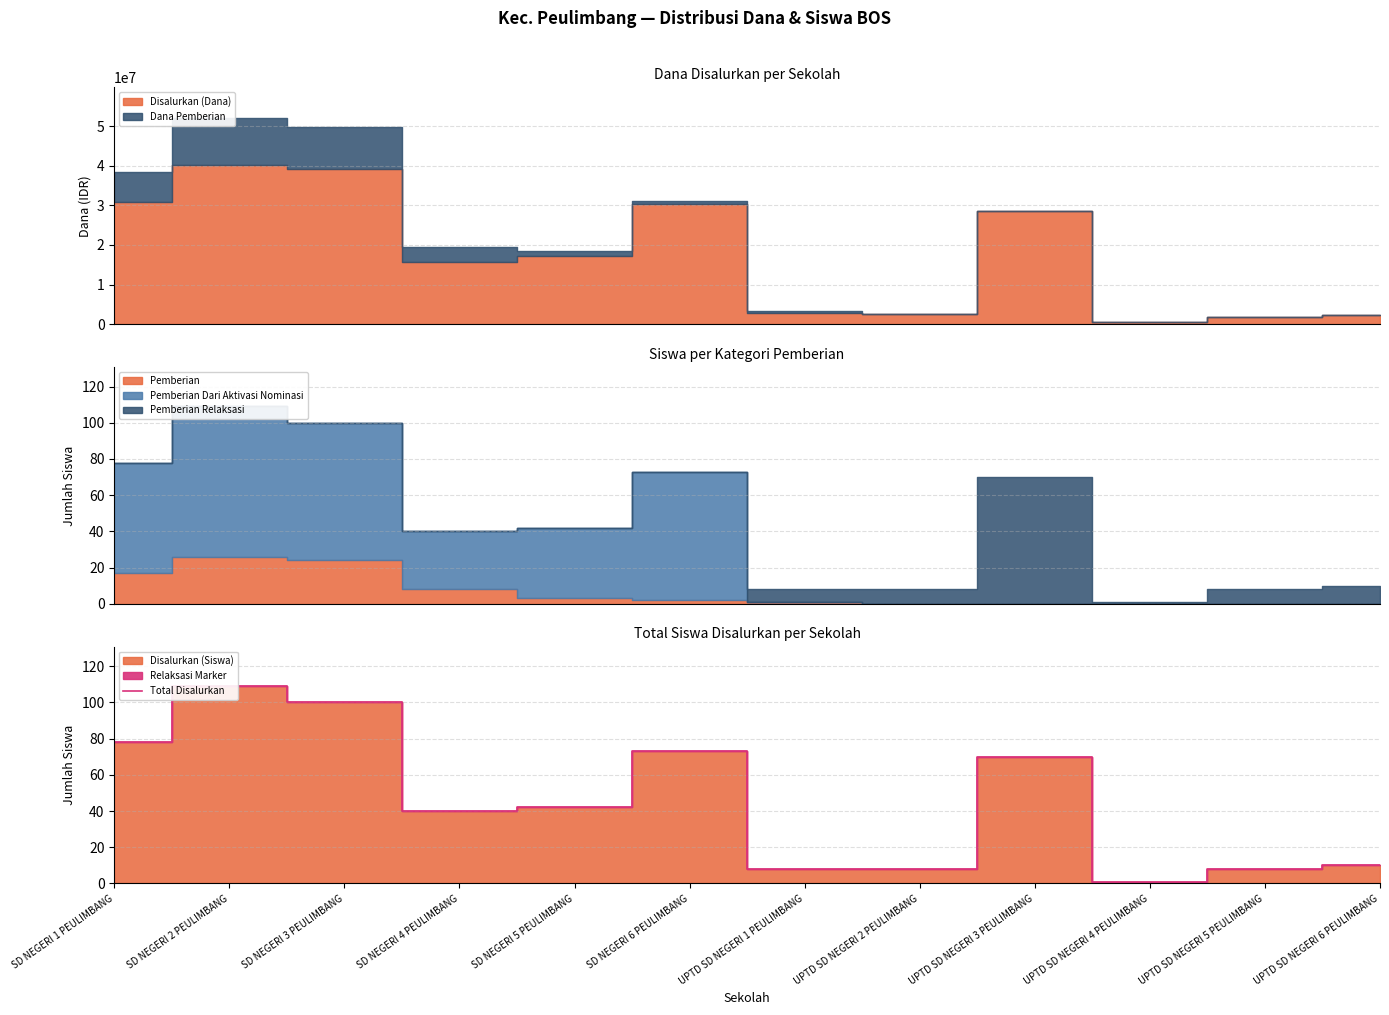

Is it true that the value at SD NEGERI 6 PEULIMBANG is 73?

True